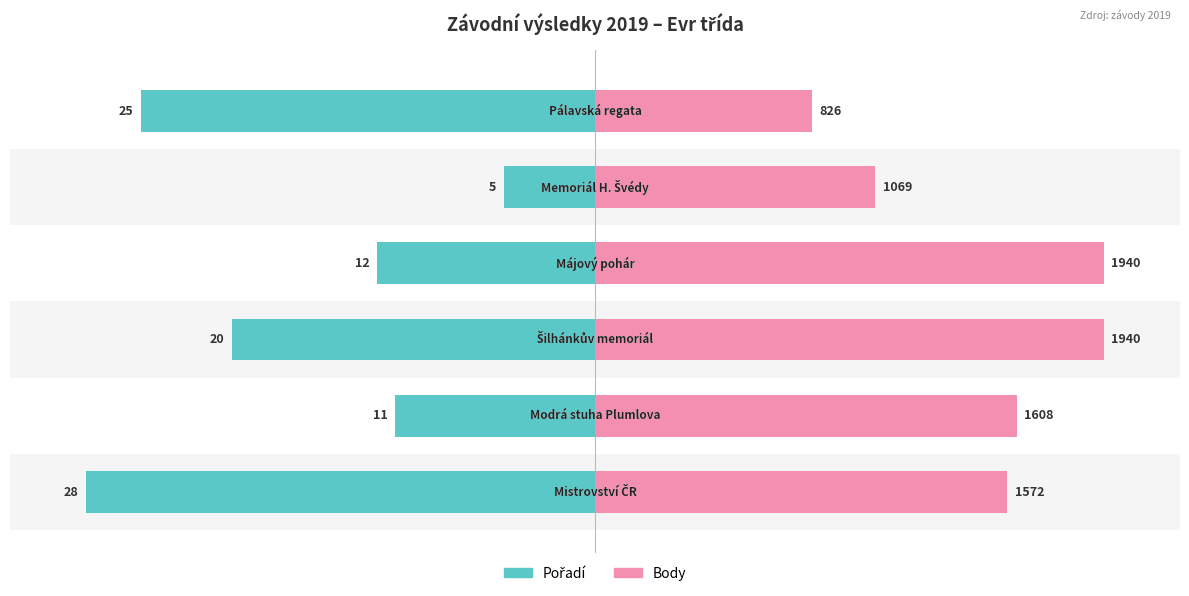

Rank the series at 4 from lowest to highest value.

Pořadí, Body